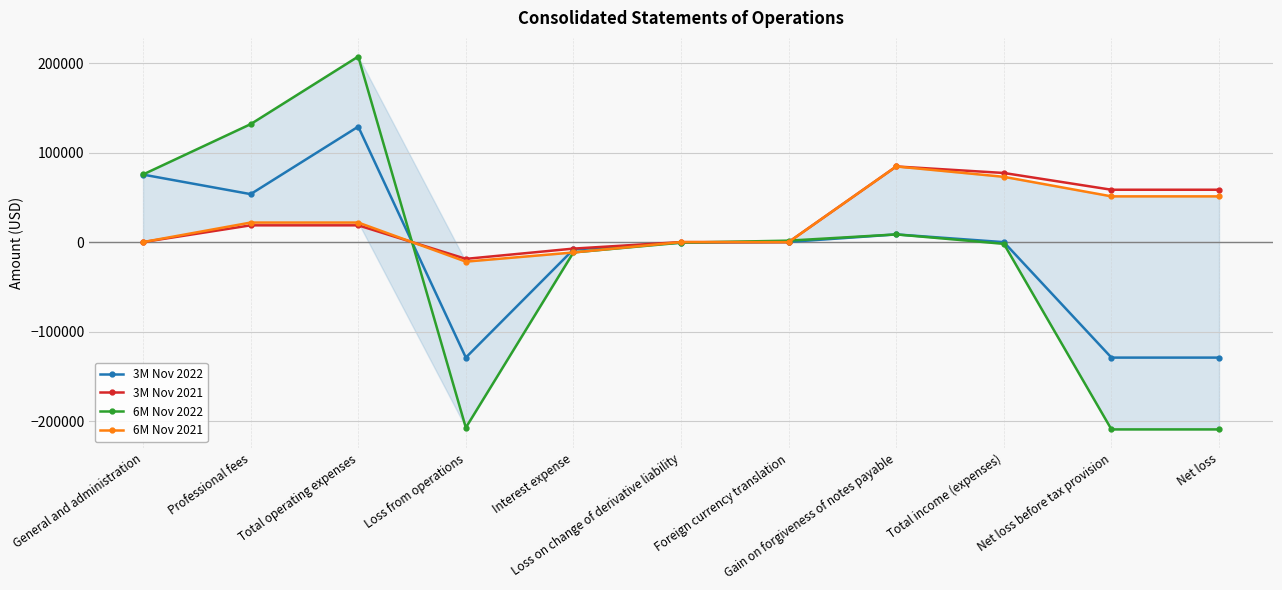

Which series ends up on top after the final intersection of 3M Nov 2022 and 3M Nov 2021?

3M Nov 2021